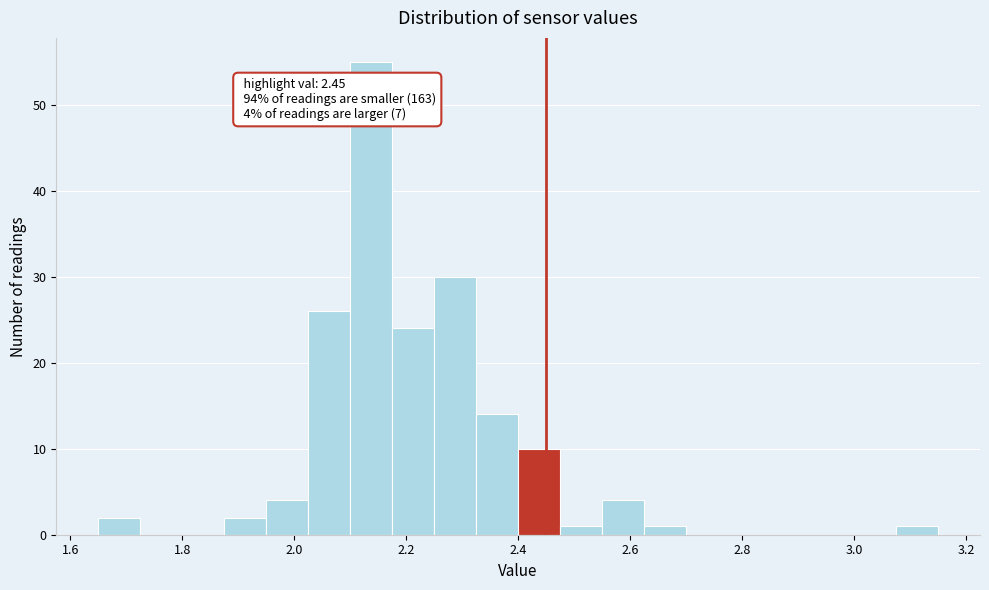

Around what value on the x-axis is the tallest bar? Give the approximate position of its centre, as read against the axis.

2.14